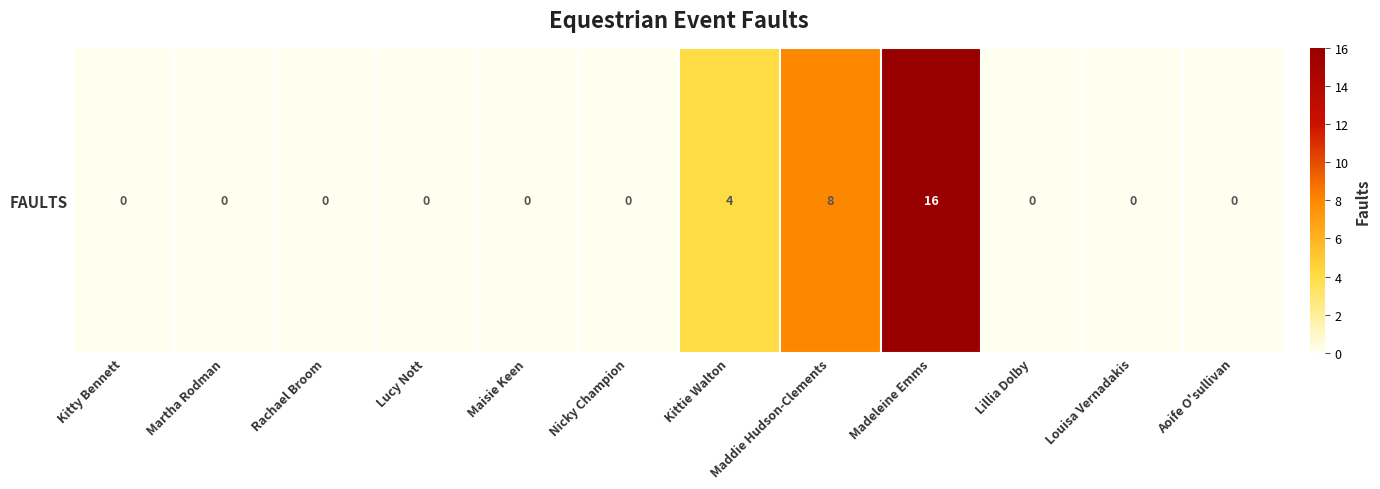

Rank the categories by value from lowest to highest.

Kitty Bennett, Martha Rodman, Rachael Broom, Lucy Nott, Maisie Keen, Nicky Champion, Lillia Dolby, Louisa Vernadakis, Aoife O'sullivan, Kittie Walton, Maddie Hudson-Clements, Madeleine Emms